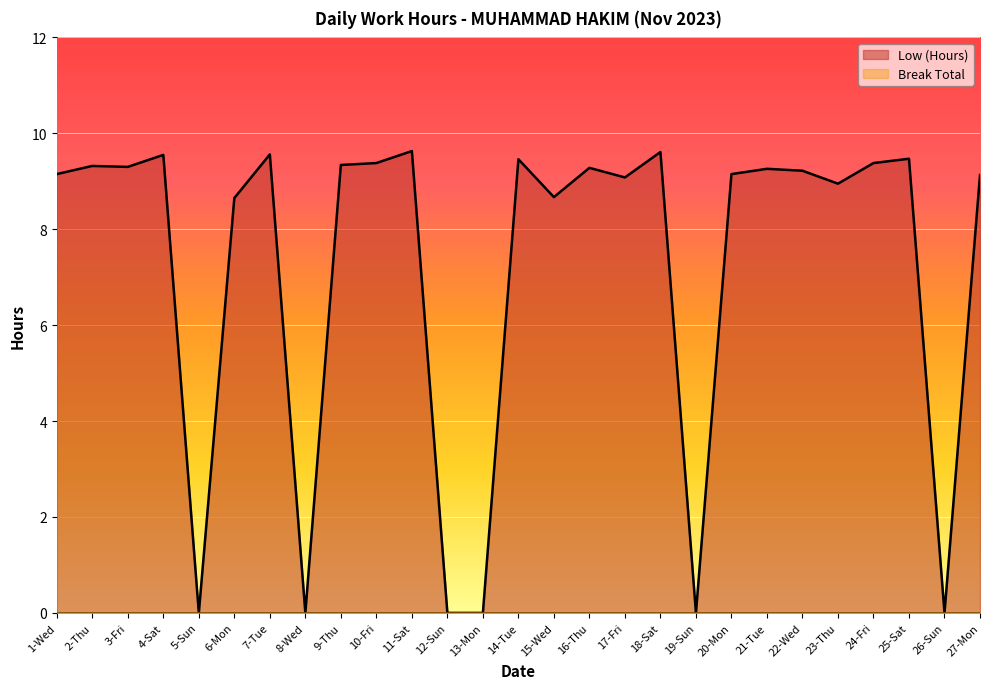

Between 13-Mon and 12-Sun, which is larger?

13-Mon